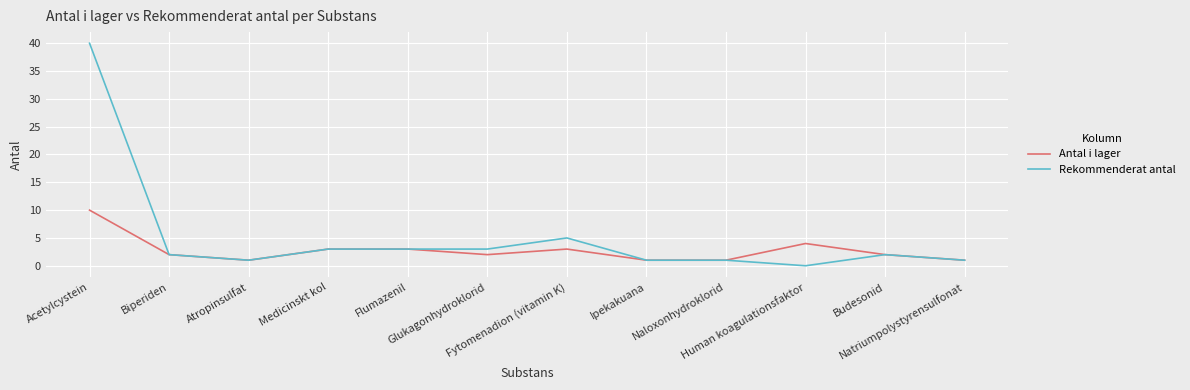

What is the average value of the Antal i lager series?

3